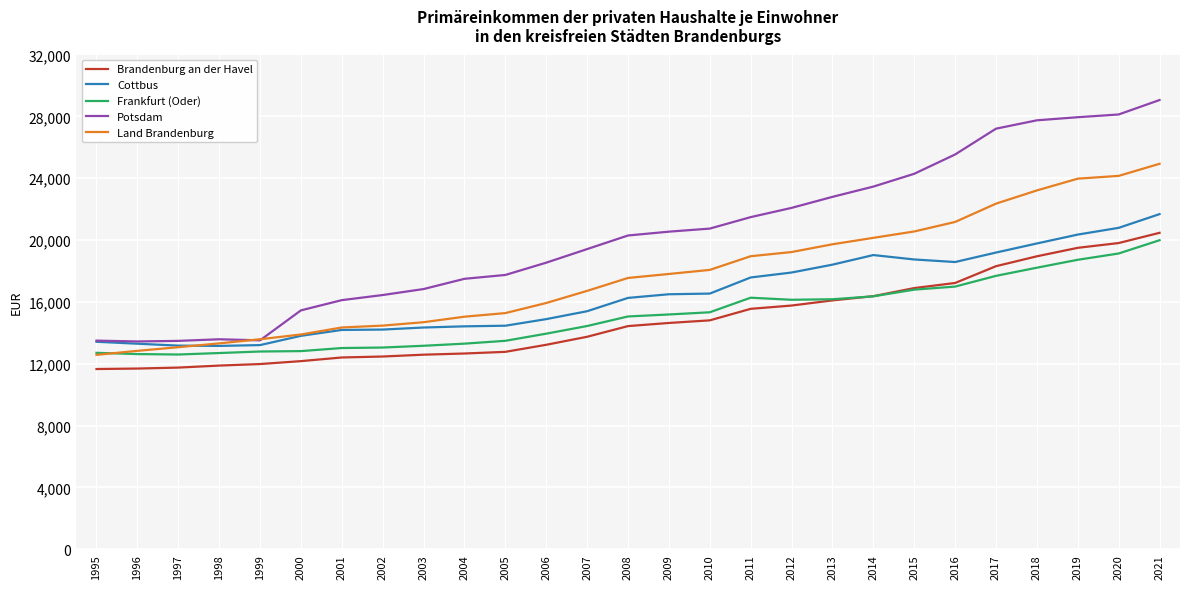

True or false: Potsdam and Brandenburg an der Havel cross at least once.

False